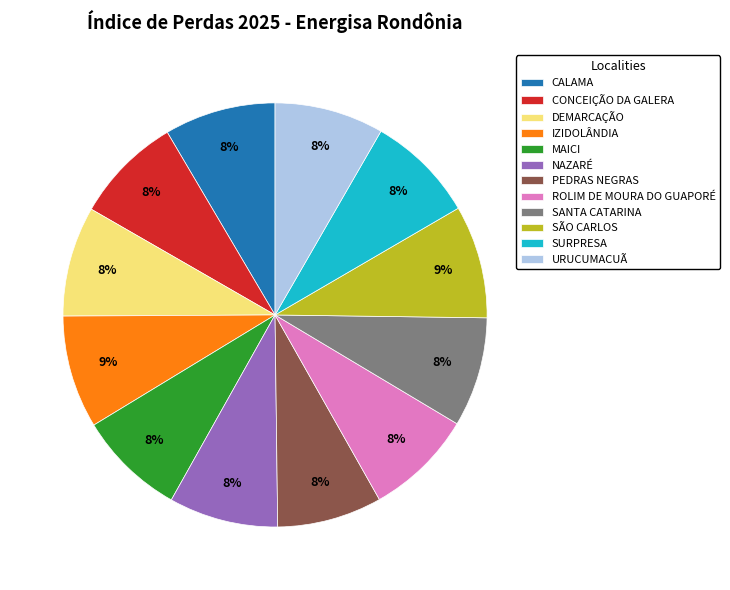

Does PEDRAS NEGRAS account for over 50% of the chart?

No